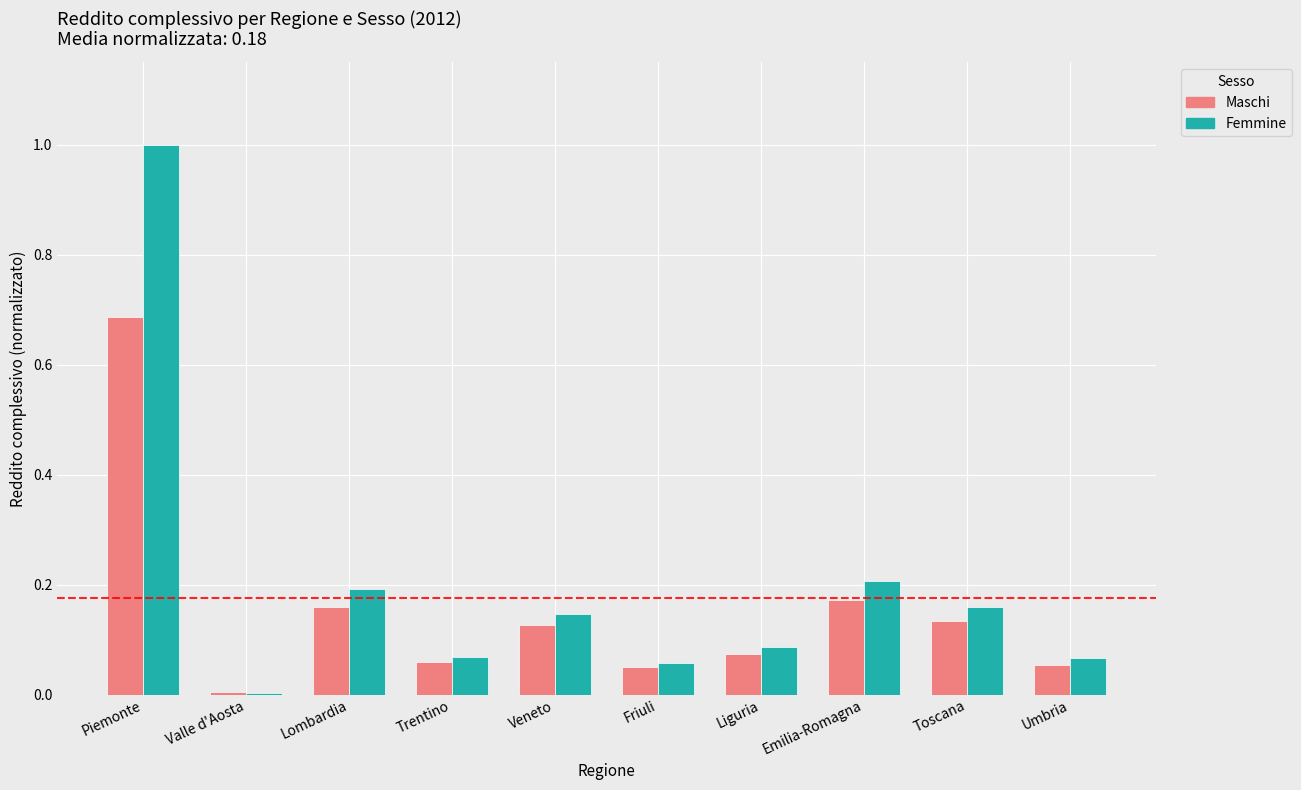

How many groups of bars are there?

10